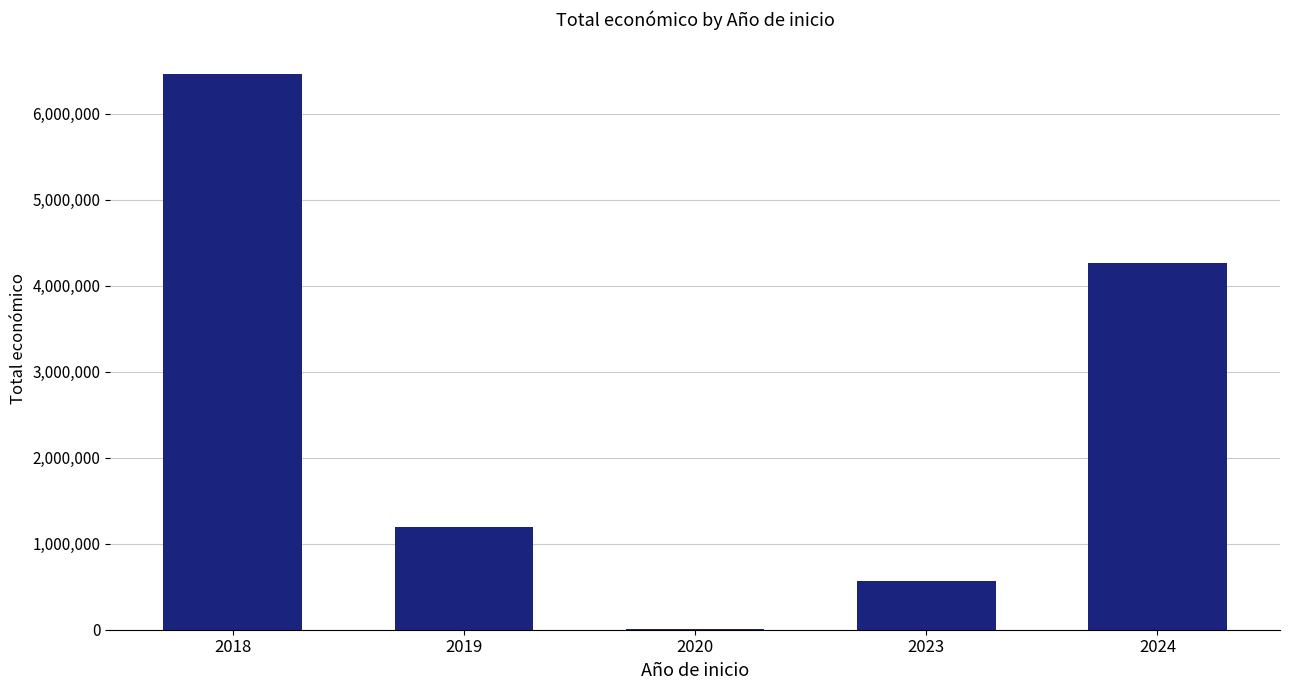

What is the change in value from 2018 to 2023?

-5893044.0